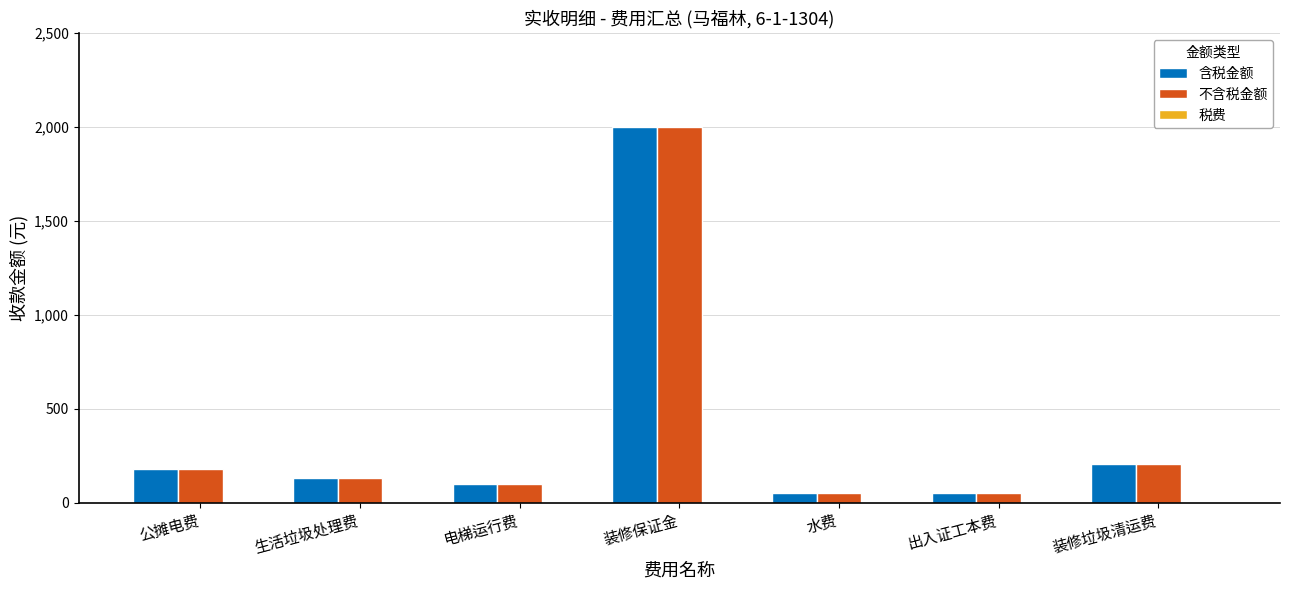

Are the bars horizontal?

No